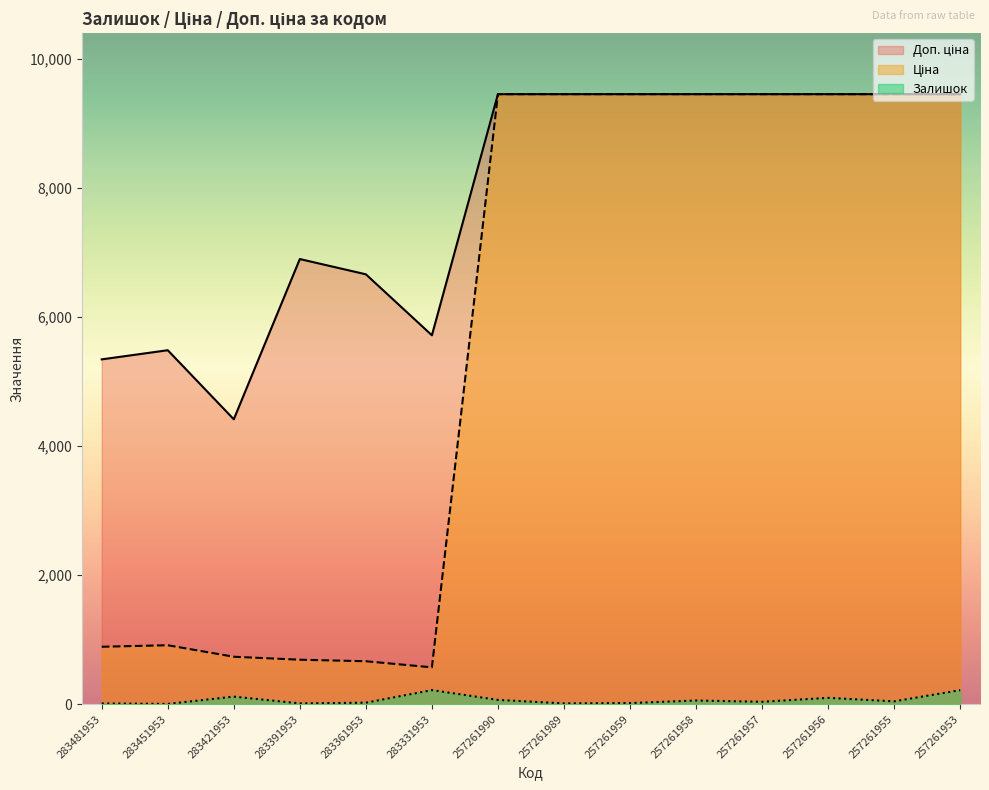

List the series in order of their overall mean, lowest first.

Залишок, Ціна, Доп. ціна